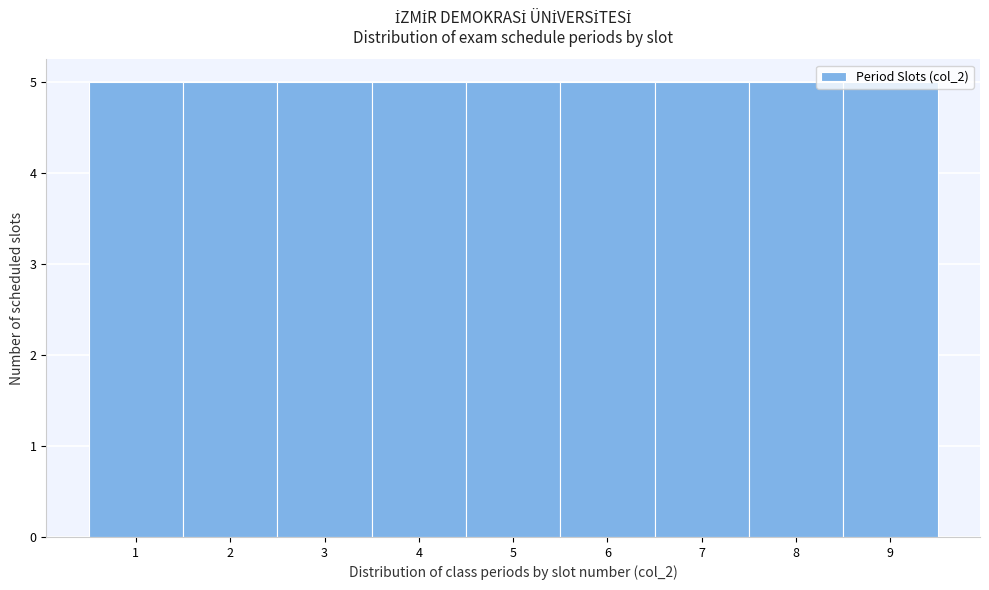

How tall is the bar that spans 3.5 to 4.5 on the x-axis? The values are not printed on the chart, so give them approximately, as read against the axis.

5